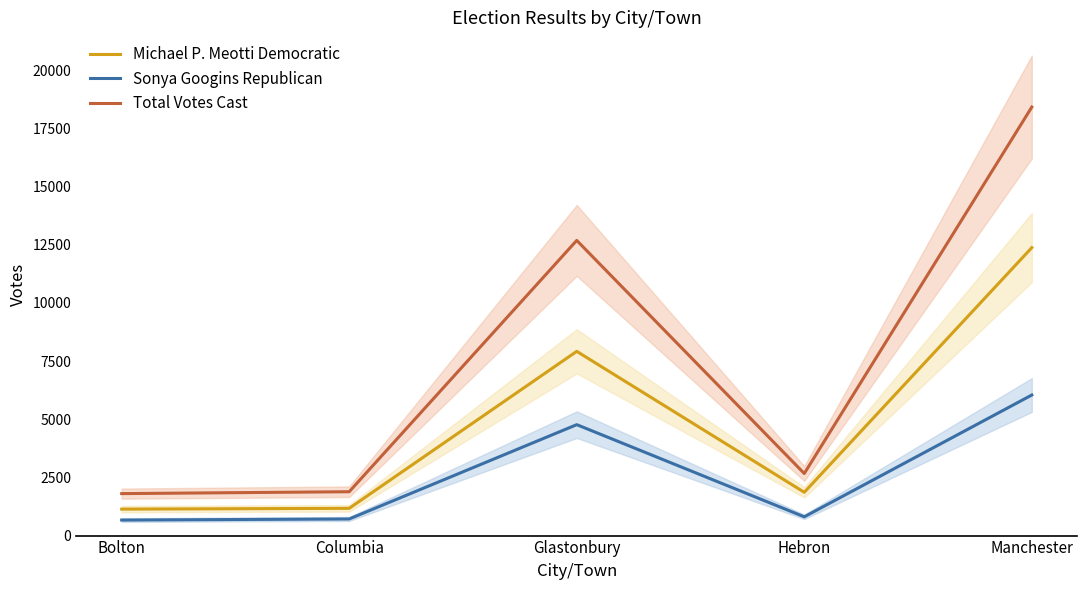

What are all the series names shown in the legend?

Michael P. Meotti Democratic, Sonya Googins Republican, Total Votes Cast